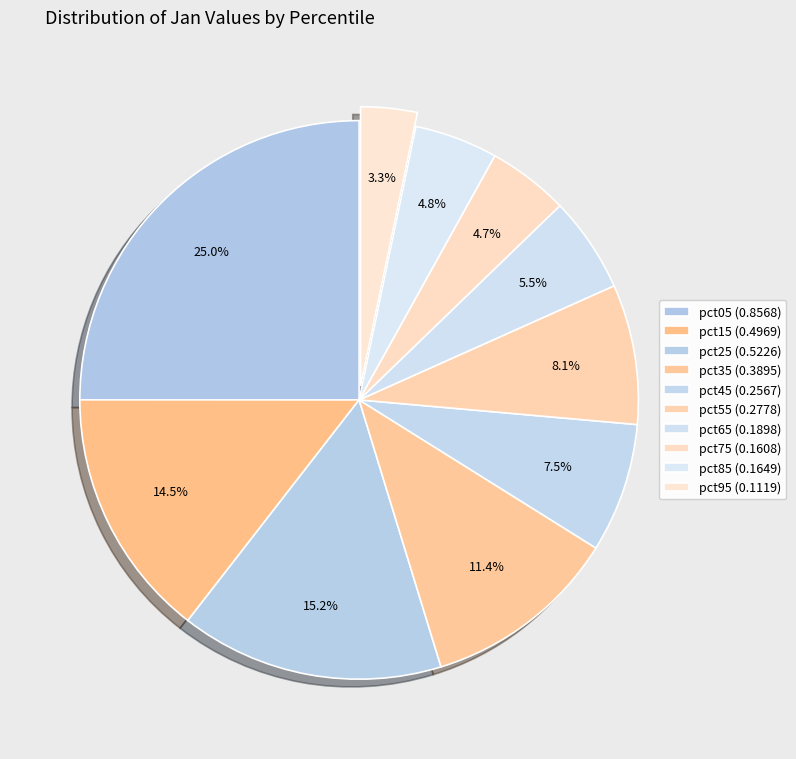

Count the number of slices in the pie.

10